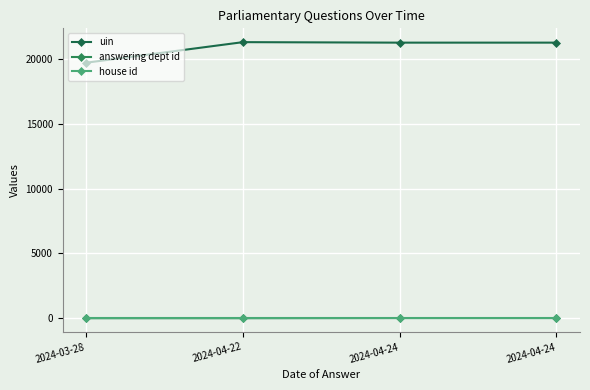

What are all the series names shown in the legend?

uin, answering dept id, house id